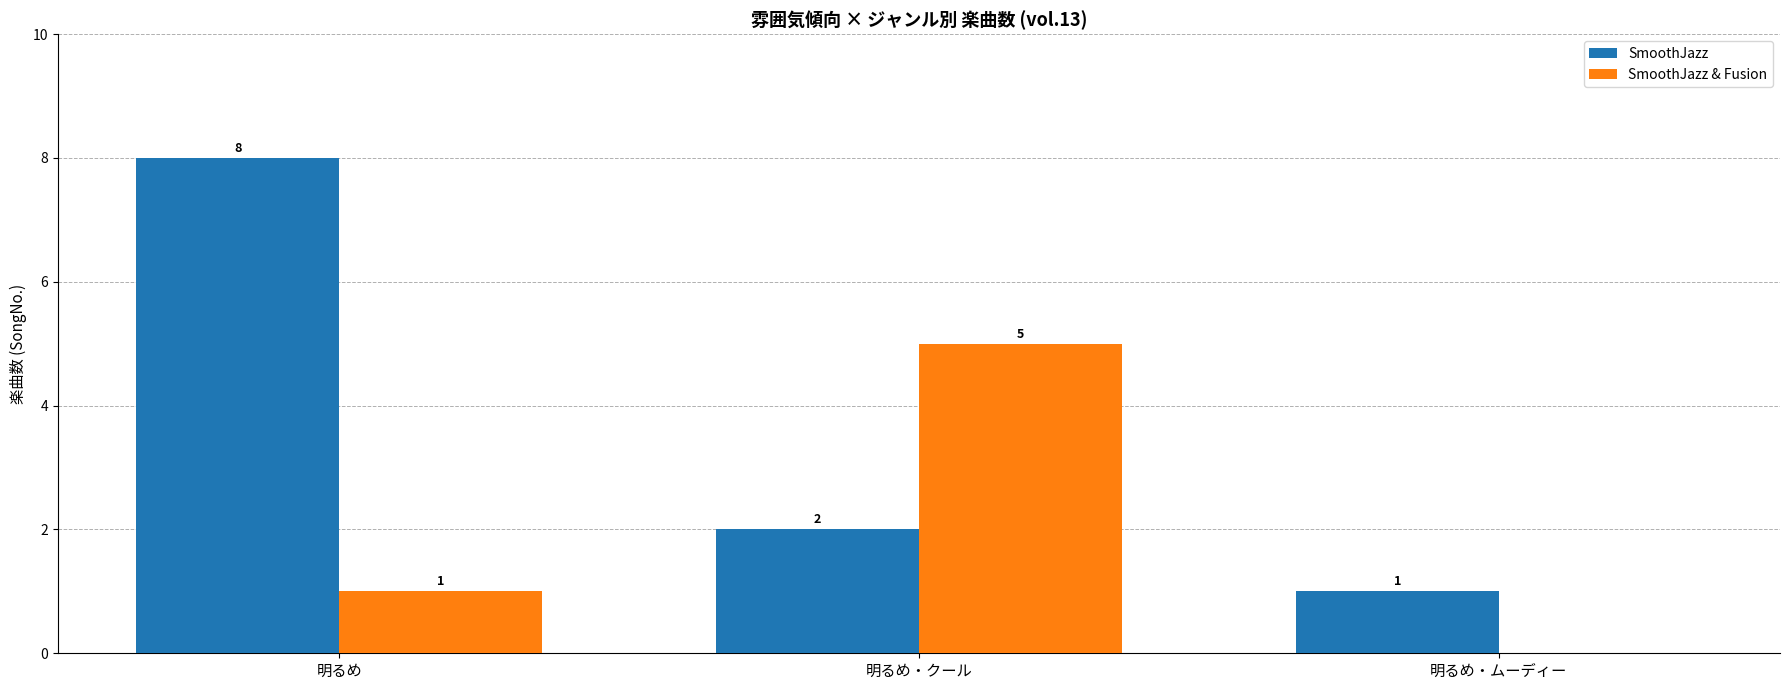

Where is SmoothJazz nearest to the value 4?

明るめ・クール